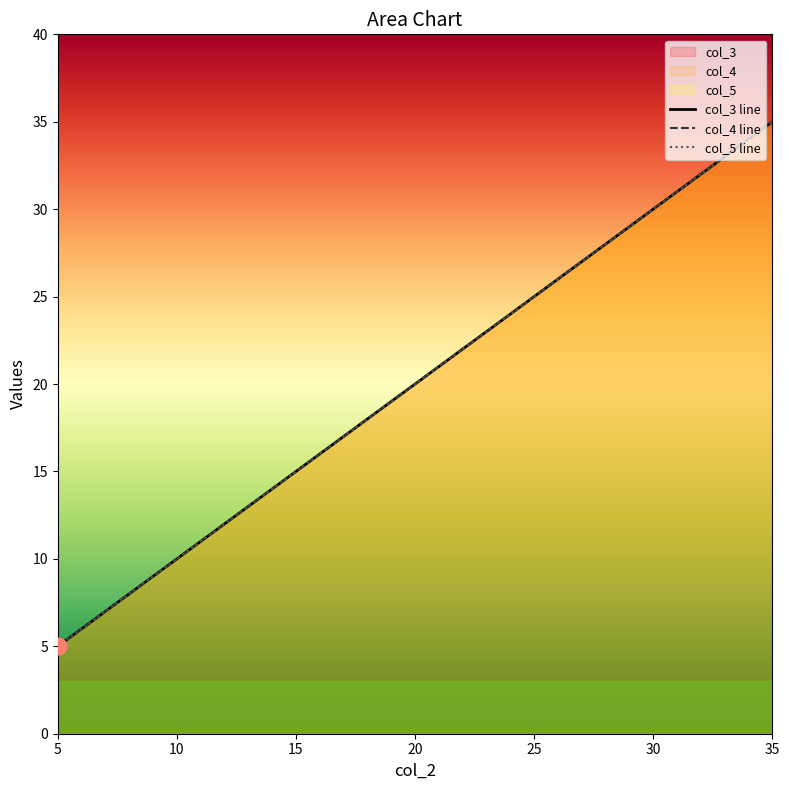

How many lines are shown in the chart?

3